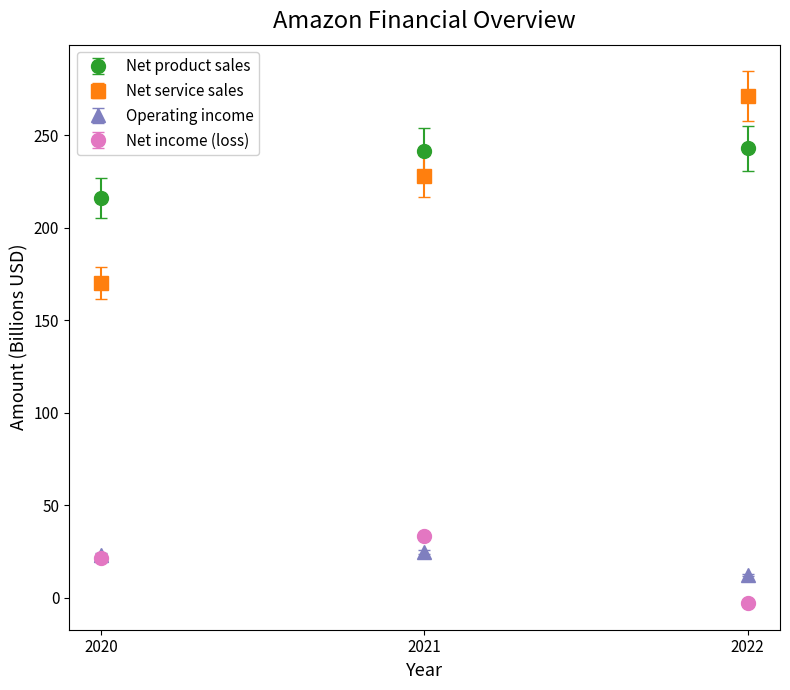

Is the value of Net income (loss) at 2021 greater than the value of Net service sales at 2021?

No